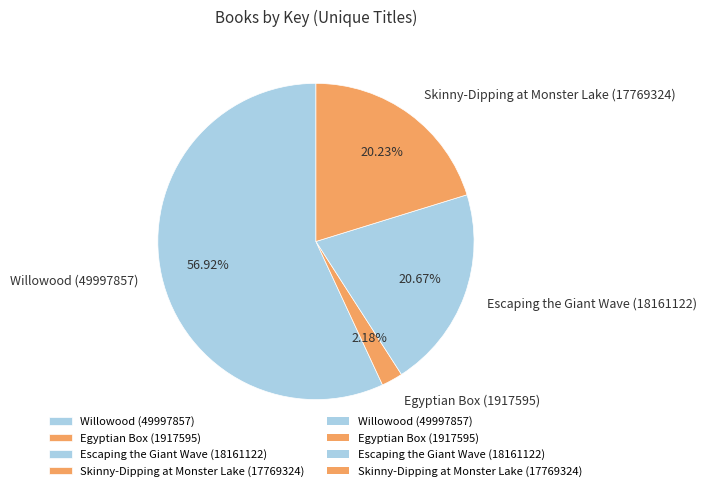

How many slices are in this pie chart?

4